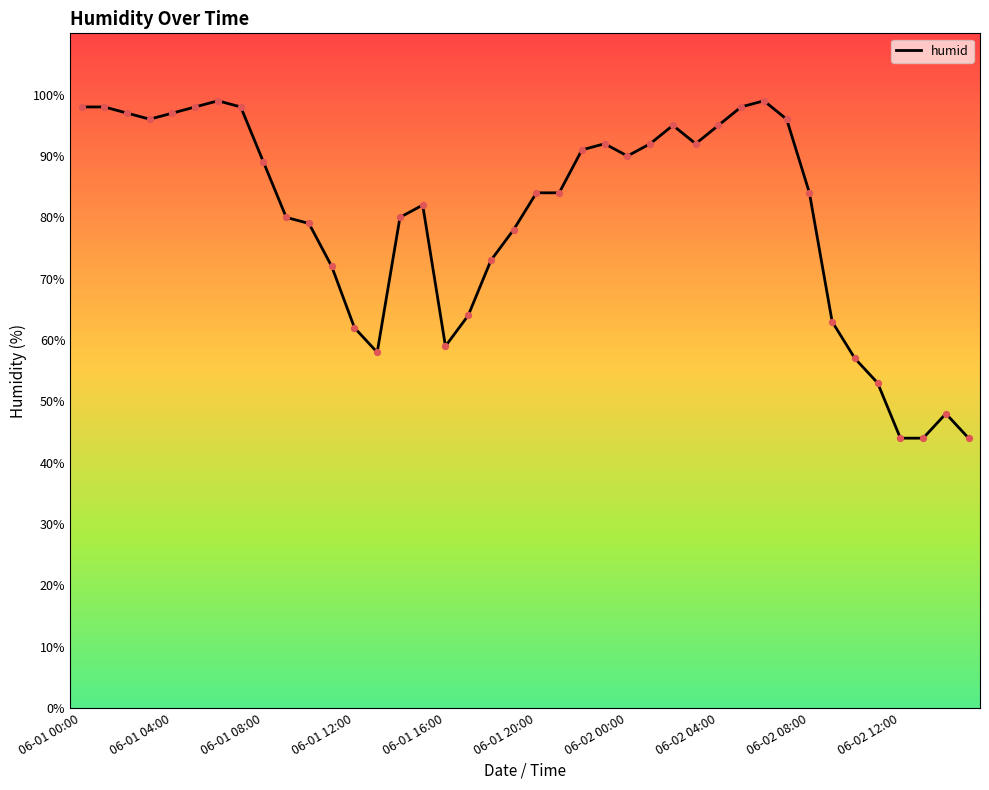

What is the lowest value of the humid series?

44